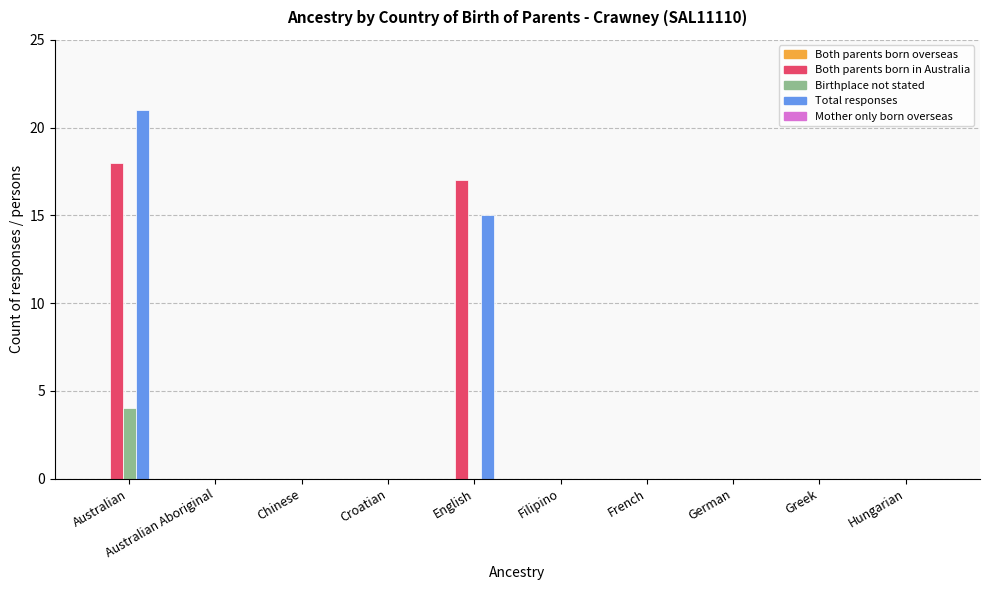

Read the Total responses value at Australian, to the nearest 10.

20